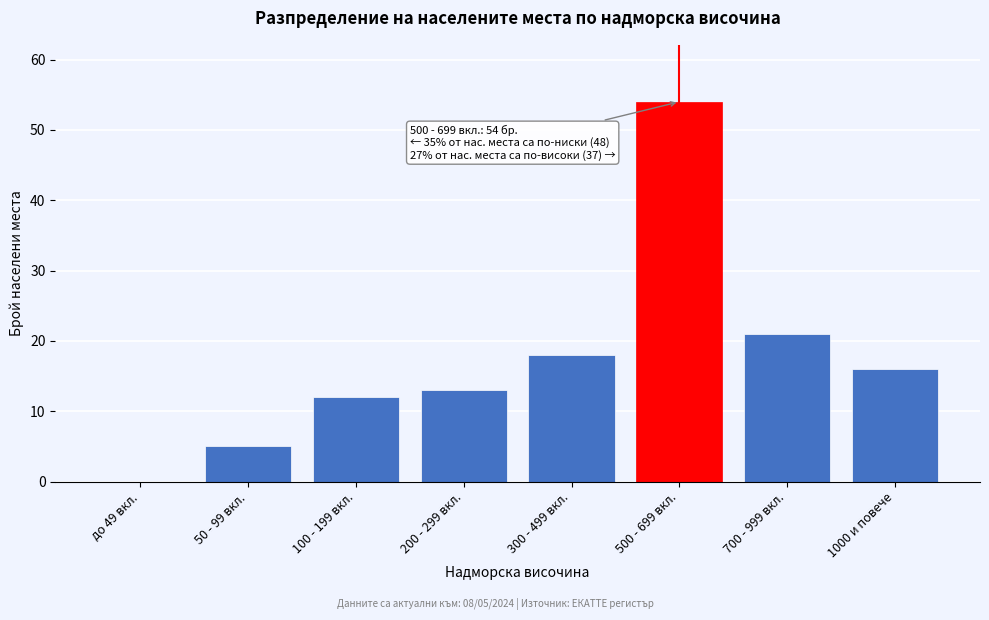

Reading left to right, transcribe all the data shown in this chart.

до 49 вкл.=0	50 - 99 вкл.=5	100 - 199 вкл.=12	200 - 299 вкл.=13	300 - 499 вкл.=18	500 - 699 вкл.=54	700 - 999 вкл.=21	1000 и повече=16